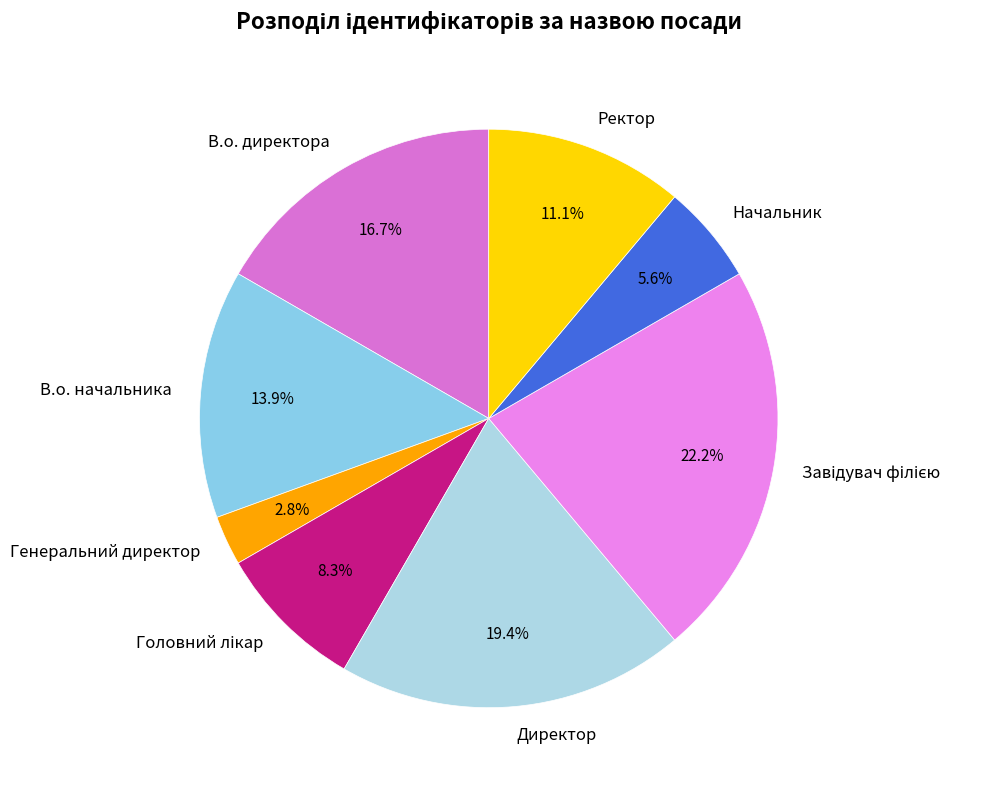

Combined, do Начальник and В.о. директора account for over 50%?

No